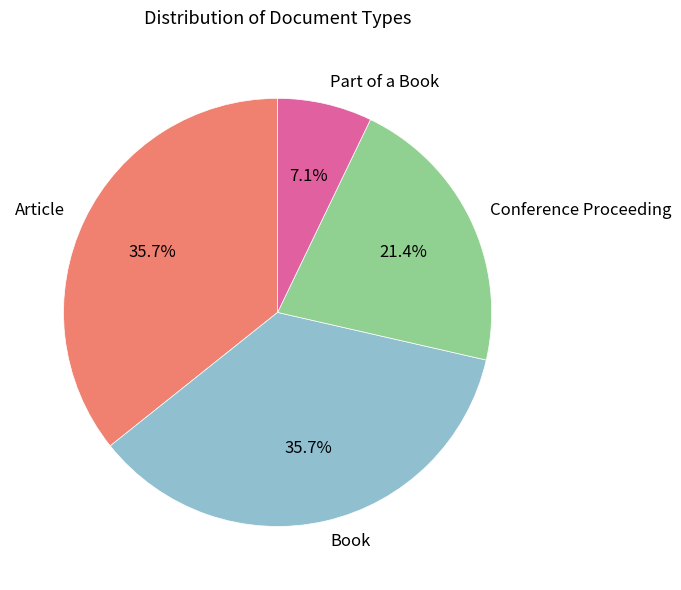

Which slice is the smallest?

Part of a Book